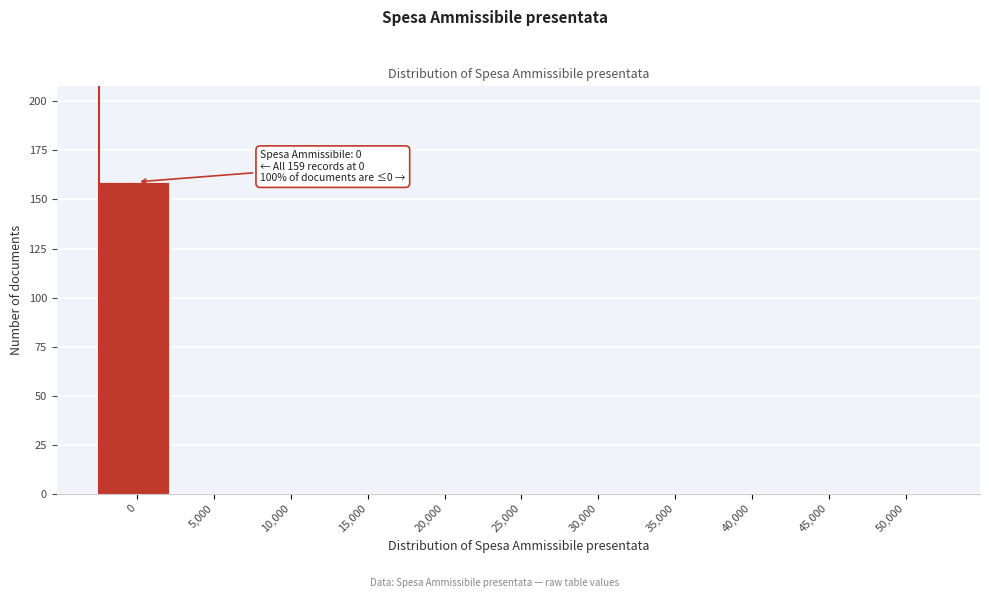

Reading right to left, transcribe all the data shown in this chart.

50,000=0	45,000=0	40,000=0	35,000=0	30,000=0	25,000=0	20,000=0	15,000=0	10,000=0	5,000=0	0=159